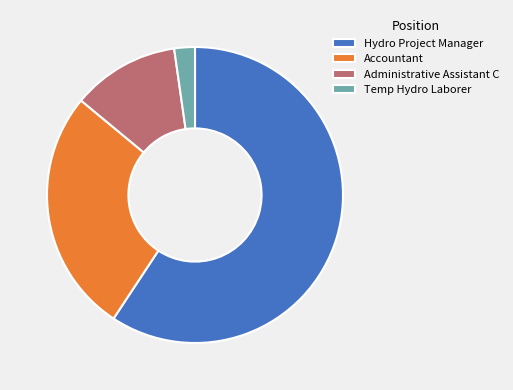

How many segments does this pie chart have?

4